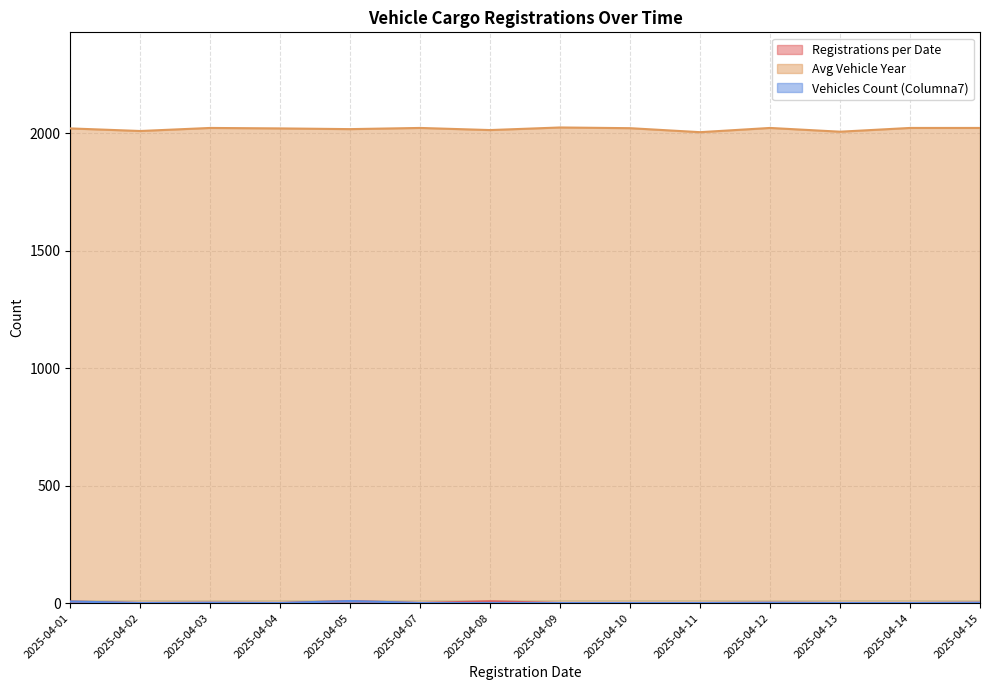

The Avg Vehicle Year series shows 2023 at 2025-04-15. True or false?

True